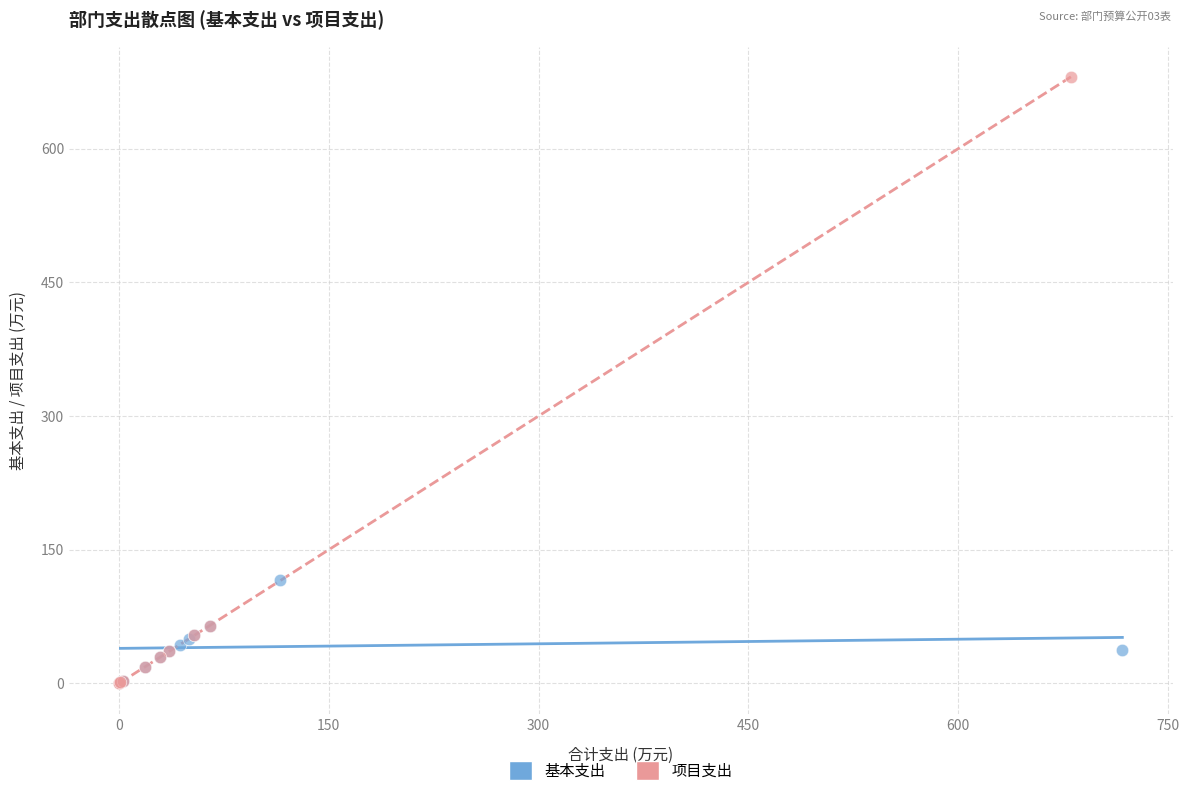

Which series has the largest Y range (max minus min)?

项目支出